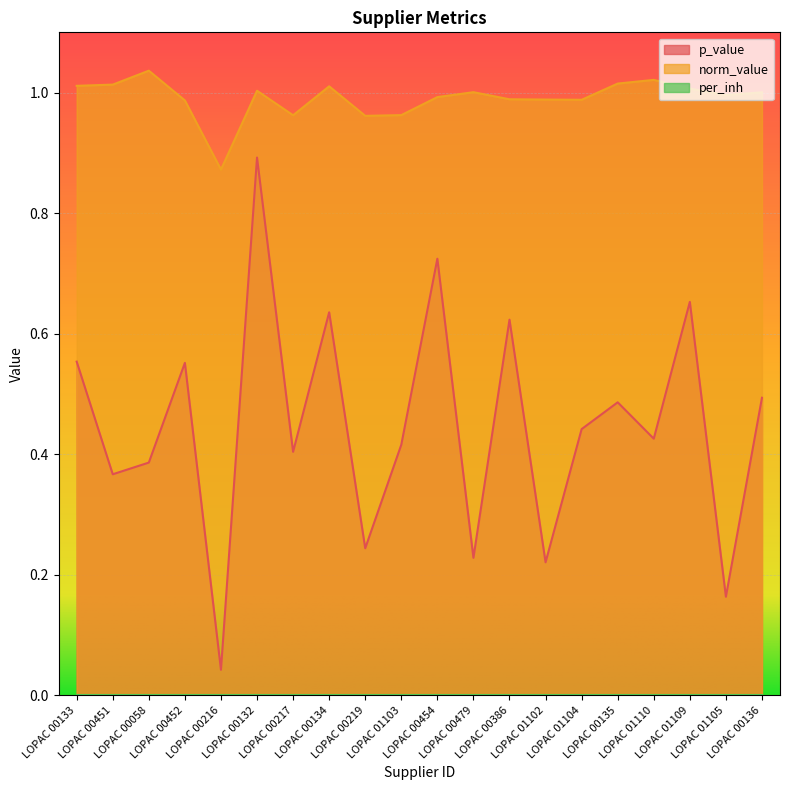

True or false: p_value and norm_value intersect in this chart.

False